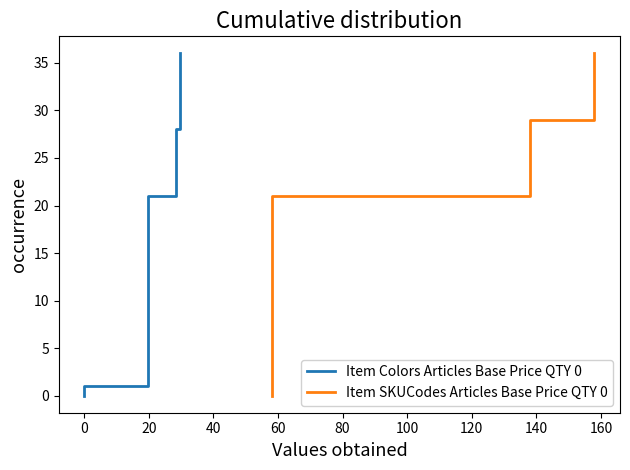

What is the maximum value for Item Colors Articles Base Price QTY 0?

36